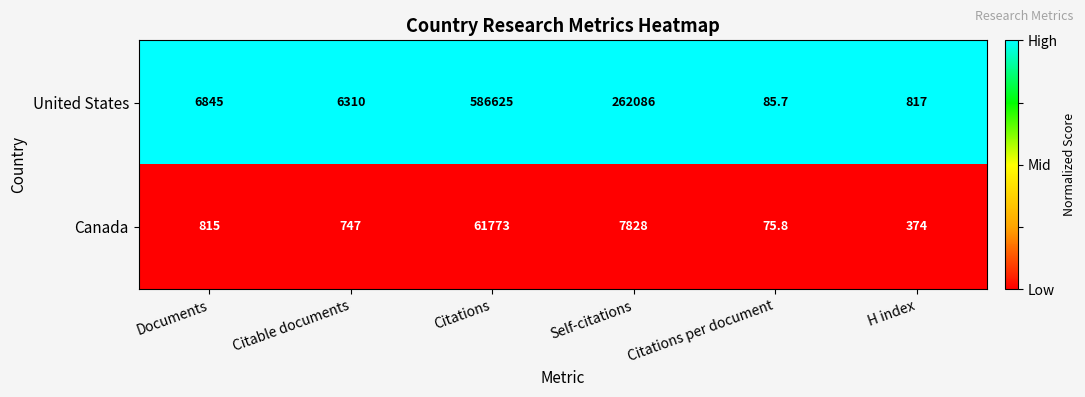

What is the greatest value displayed?

586625.0